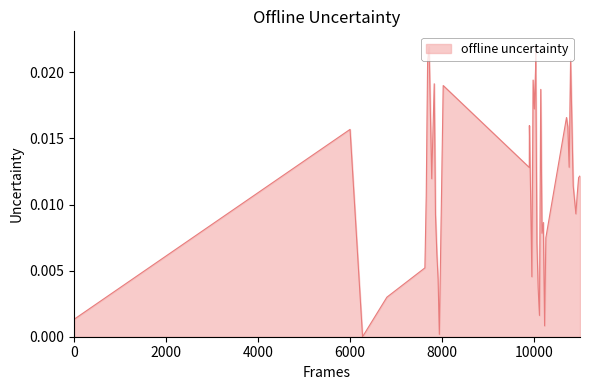

How many lines are shown in the chart?

1